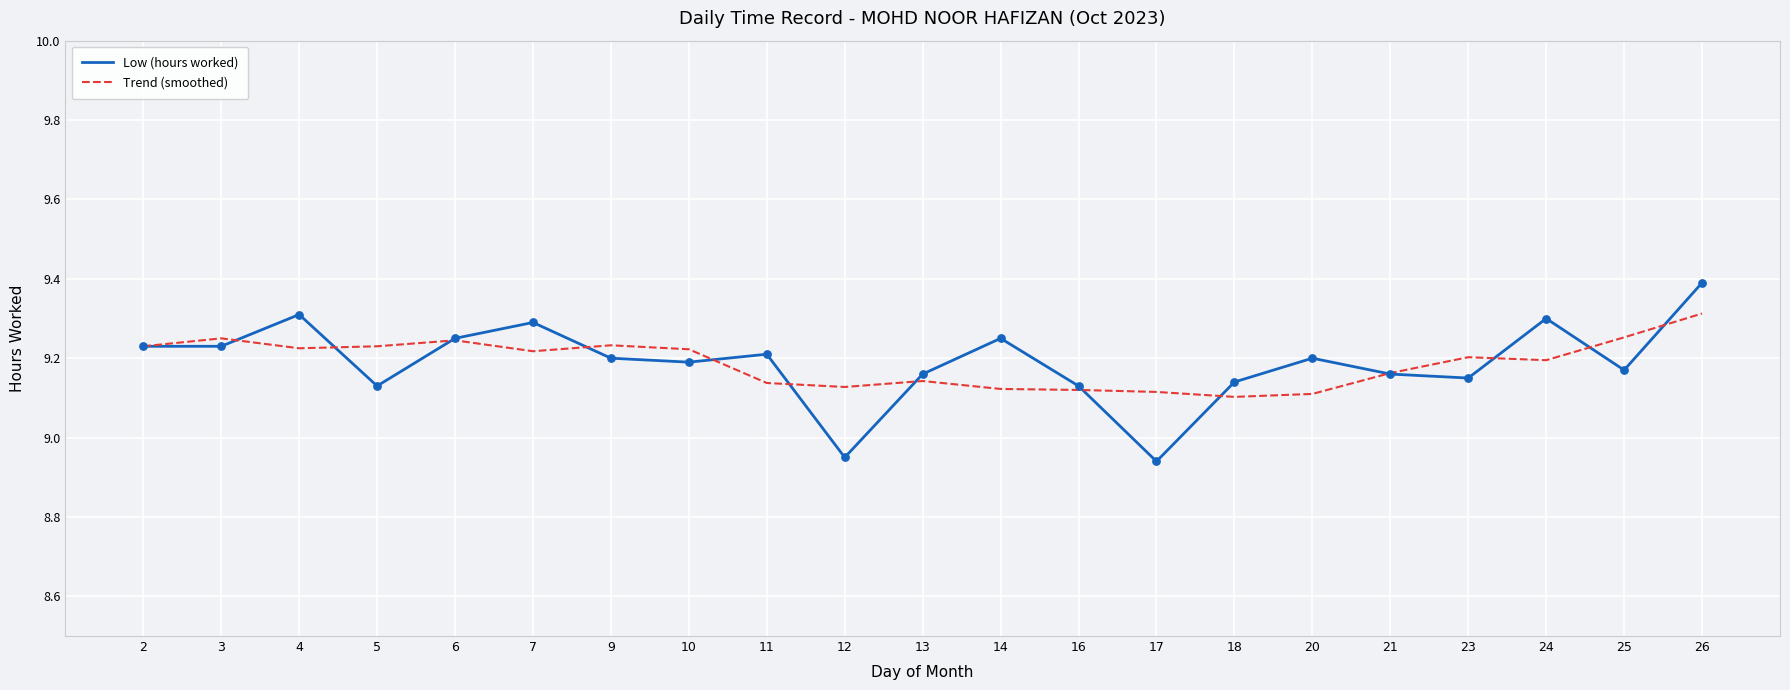

At which category is the sum across all series the highest?

26